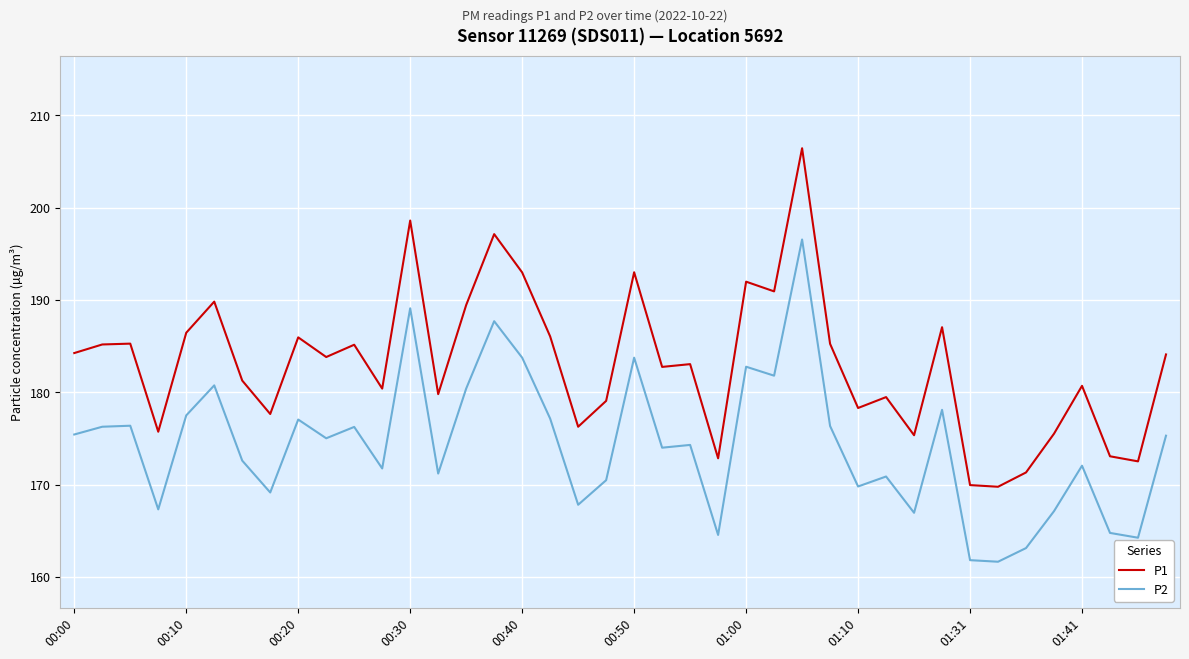

Which series has the widest spread of values?

P1